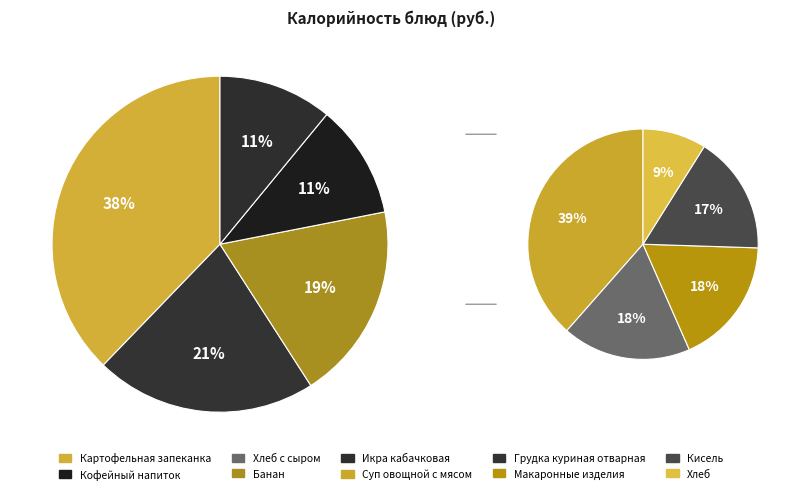

How many slices are in this pie chart?

10